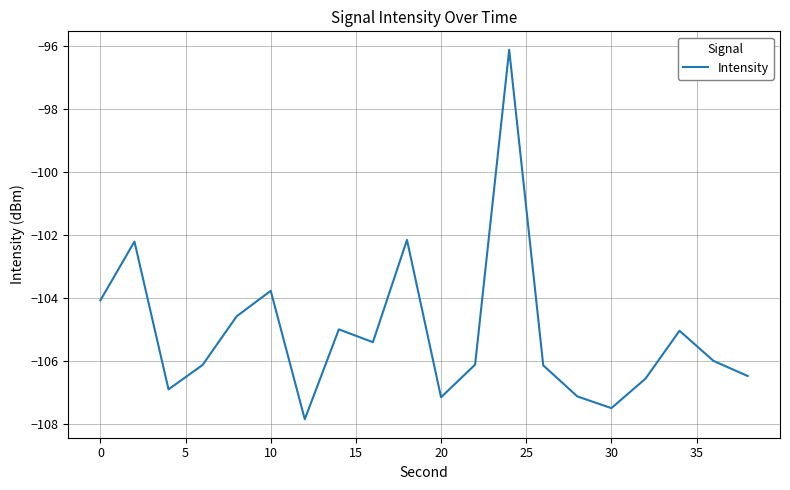

What is the difference between the maximum and minimum values?

11.7